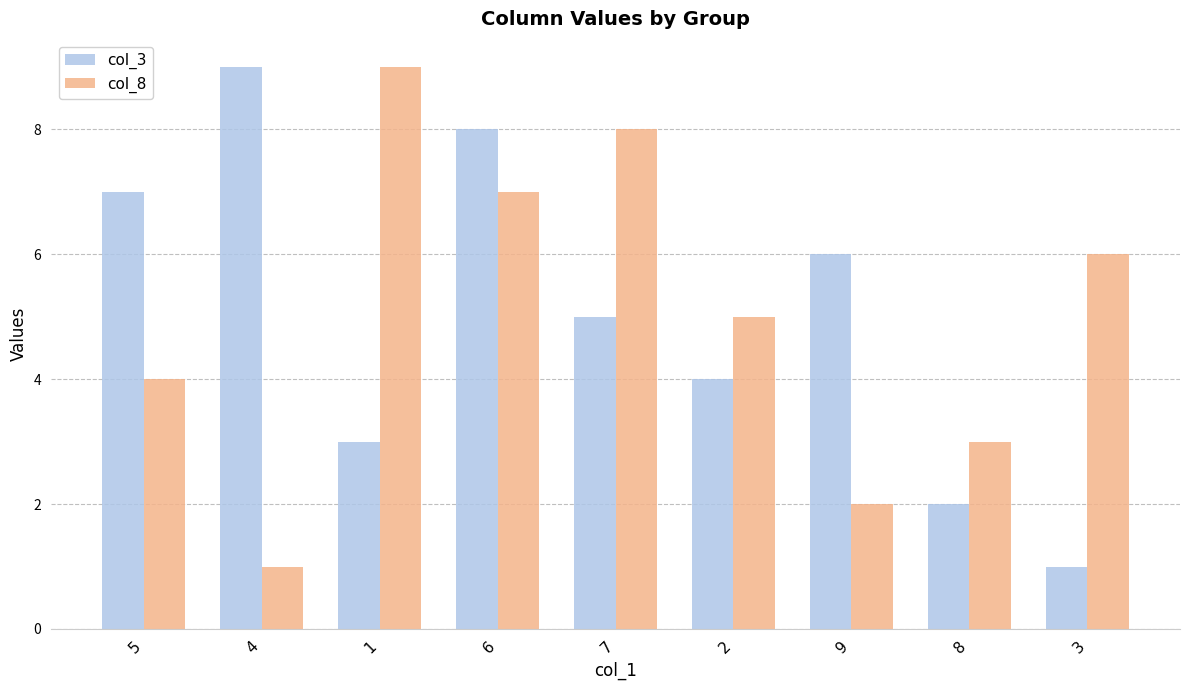

Rank the series at 5 from lowest to highest value.

col_8, col_3